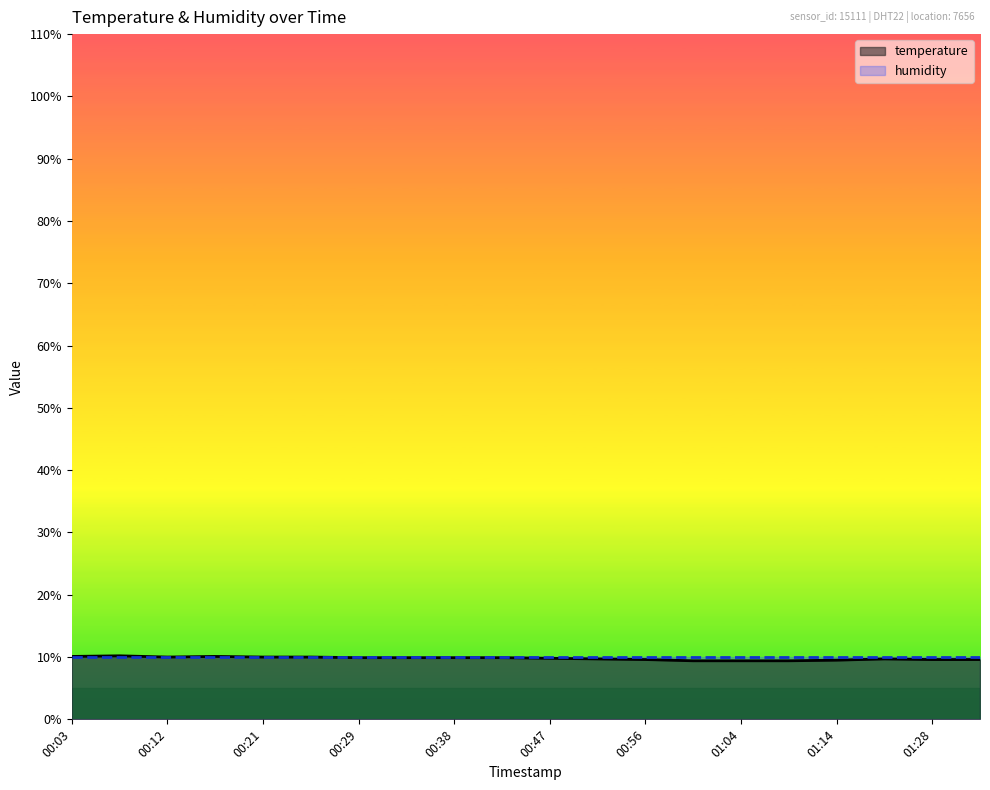

How many points are higher than both their immediate neighbors (excluding endpoints)?

3